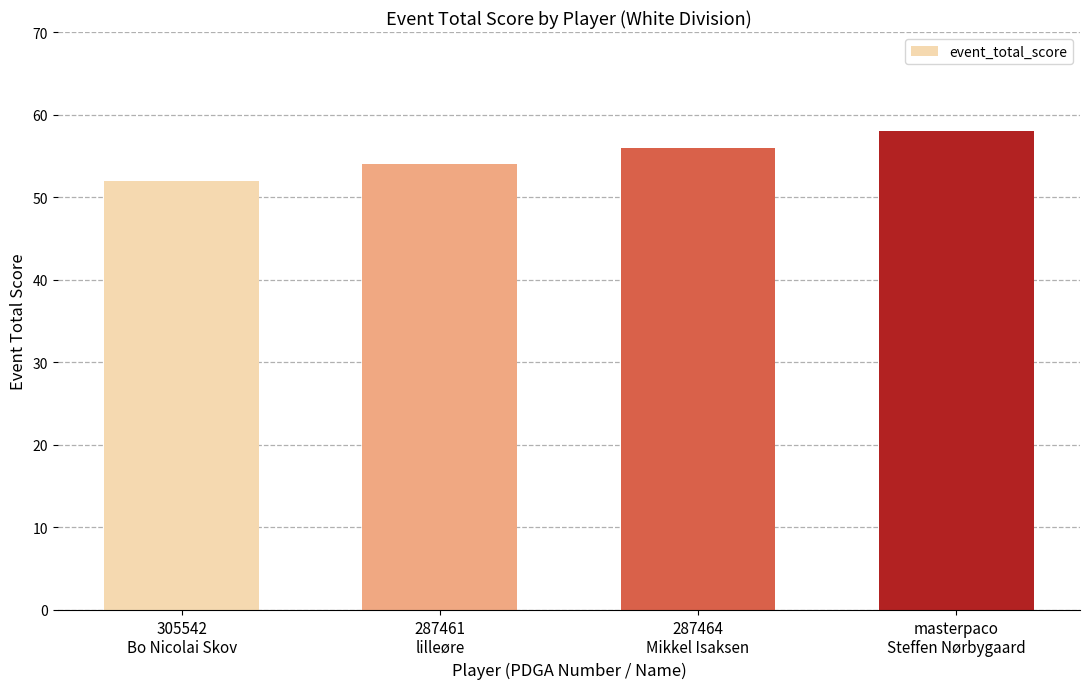

What is the change in value from 287461
lilleøre to masterpaco
Steffen Nørbygaard?

+4